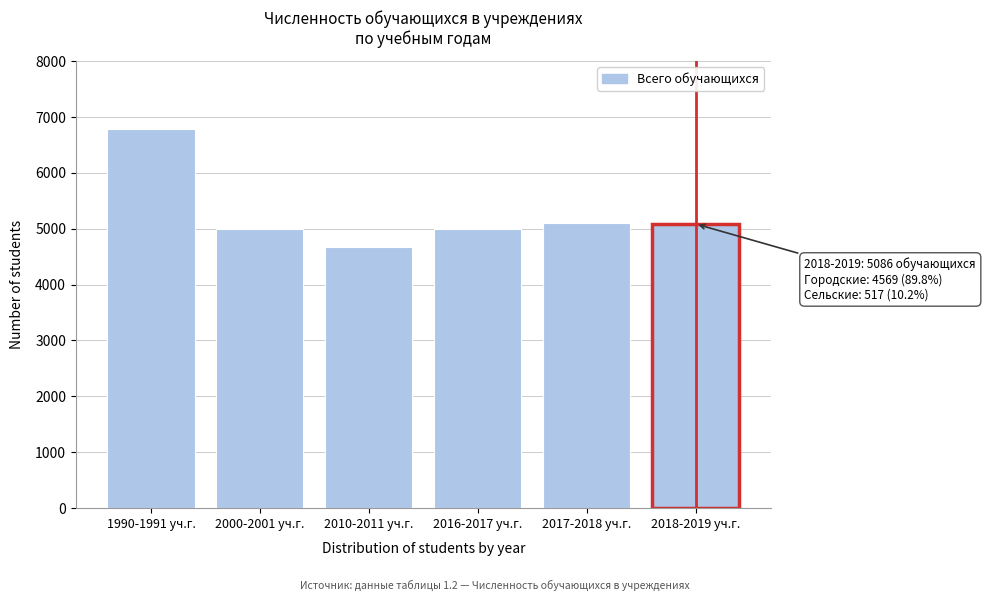

What is the smallest value displayed?

4681